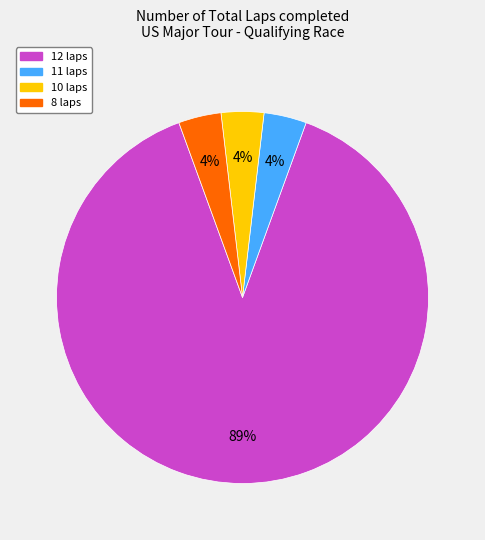

Does any single category account for the majority?

Yes